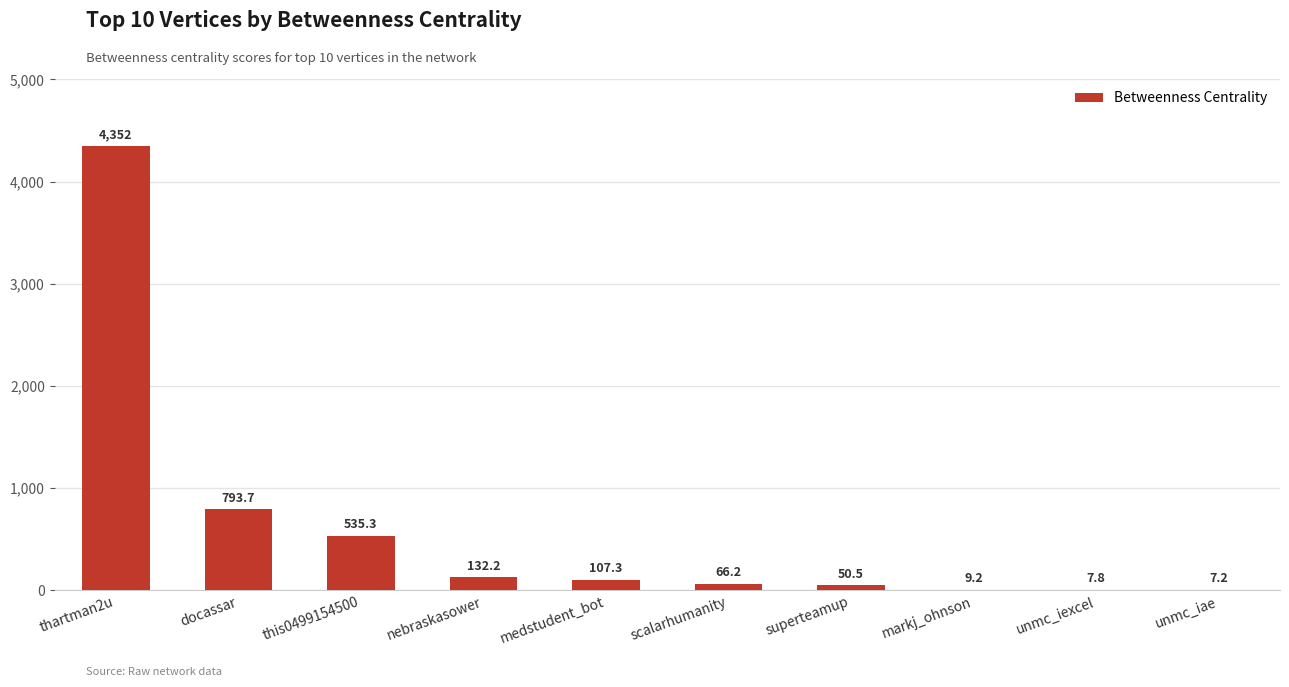

Which has a higher value, docassar or this0499154500?

docassar